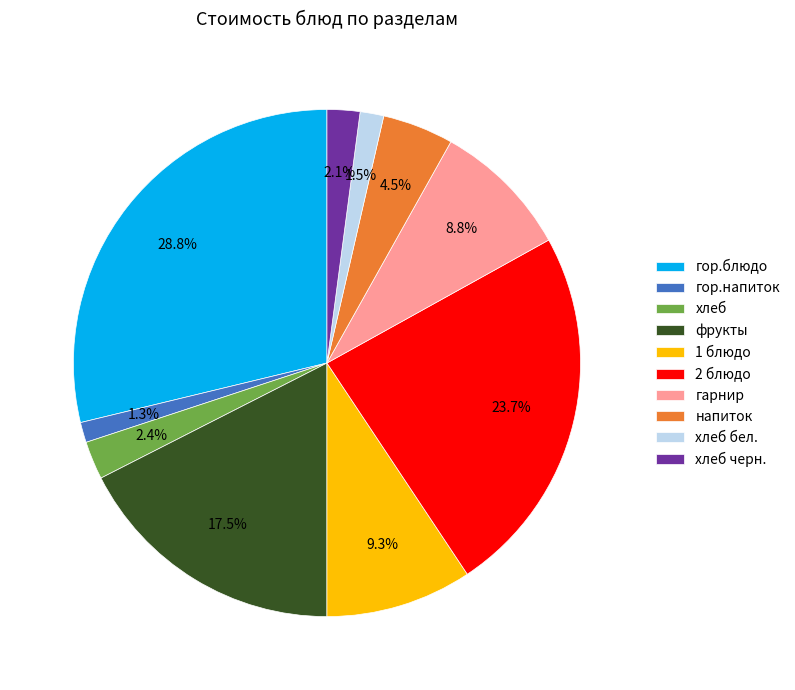

Do напиток and 1 блюдо together represent more than half of the pie?

No